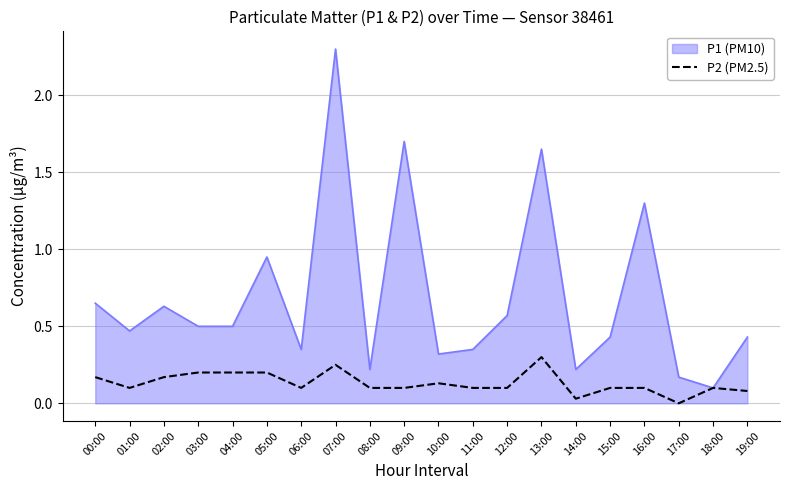

Which category has the highest value across all series?

07:00